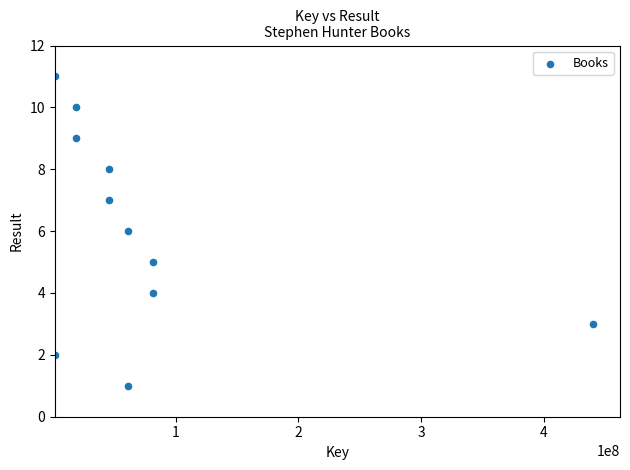

What is the average X value?

78008714